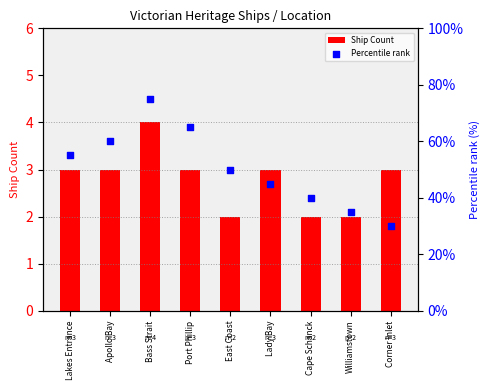

At which category is the sum across all series the highest?

Bass Strait